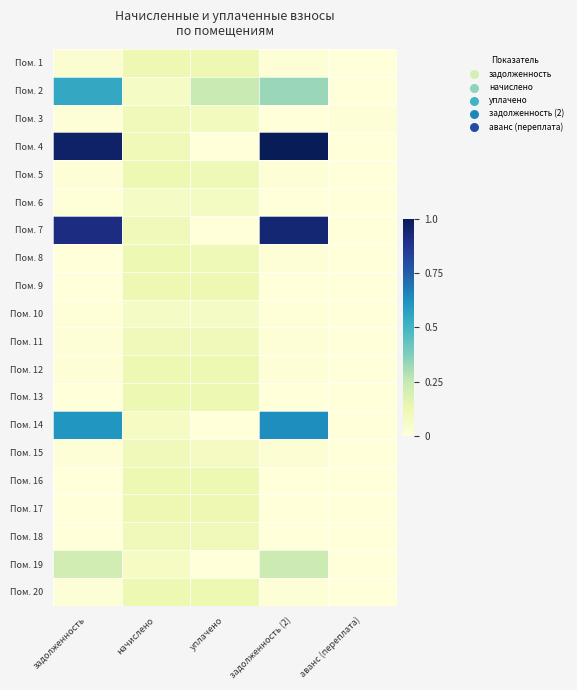

Reading right to left, list all the values displayed in this chart.

Пом. 1: аванс (переплата)=0.0	задолженность (2)=0.0	уплачено=0.1	начислено=0.1	задолженность=0.0
Пом. 2: аванс (переплата)=0.0	задолженность (2)=0.3	уплачено=0.2	начислено=0.1	задолженность=0.5
Пом. 3: аванс (переплата)=0.0	задолженность (2)=0.0	уплачено=0.1	начислено=0.1	задолженность=0.0
Пом. 4: аванс (переплата)=0.0	задолженность (2)=1.0	уплачено=0.0	начислено=0.1	задолженность=1.0
Пом. 5: аванс (переплата)=0.0	задолженность (2)=0.0	уплачено=0.1	начислено=0.1	задолженность=0.0
Пом. 6: аванс (переплата)=0.0	задолженность (2)=0.0	уплачено=0.1	начислено=0.1	задолженность=0.0
Пом. 7: аванс (переплата)=0.0	задолженность (2)=0.9	уплачено=0.0	начислено=0.1	задолженность=0.9
Пом. 8: аванс (переплата)=0.0	задолженность (2)=0.0	уплачено=0.1	начислено=0.1	задолженность=0.0
Пом. 9: аванс (переплата)=0.0	задолженность (2)=0.0	уплачено=0.1	начислено=0.1	задолженность=0.0
Пом. 10: аванс (переплата)=0.0	задолженность (2)=0.0	уплачено=0.1	начислено=0.1	задолженность=0.0
Пом. 11: аванс (переплата)=0.0	задолженность (2)=0.0	уплачено=0.1	начислено=0.1	задолженность=0.0
Пом. 12: аванс (переплата)=0.0	задолженность (2)=0.0	уплачено=0.1	начислено=0.1	задолженность=0.0
Пом. 13: аванс (переплата)=0.0	задолженность (2)=0.0	уплачено=0.1	начислено=0.1	задолженность=0.0
Пом. 14: аванс (переплата)=0.0	задолженность (2)=0.6	уплачено=0.0	начислено=0.1	задолженность=0.6
Пом. 15: аванс (переплата)=0.0	задолженность (2)=0.0	уплачено=0.1	начислено=0.1	задолженность=0.0
Пом. 16: аванс (переплата)=0.0	задолженность (2)=0.0	уплачено=0.1	начислено=0.1	задолженность=0.0
Пом. 17: аванс (переплата)=0.0	задолженность (2)=0.0	уплачено=0.1	начислено=0.1	задолженность=0.0
Пом. 18: аванс (переплата)=0.0	задолженность (2)=0.0	уплачено=0.1	начислено=0.1	задолженность=0.0
Пом. 19: аванс (переплата)=0.0	задолженность (2)=0.2	уплачено=0.0	начислено=0.1	задолженность=0.2
Пом. 20: аванс (переплата)=0.0	задолженность (2)=0.0	уплачено=0.1	начислено=0.1	задолженность=0.0